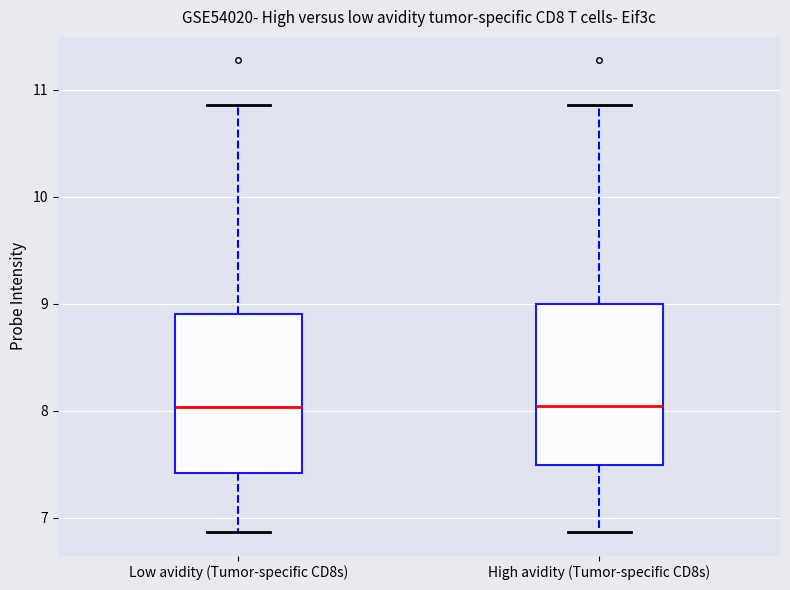

Reading left to right, transcribe this box plot: for each box, give where its median line is, the range the box spans, and where its two whiskers end, as read against the y-axis. The values are not printed on the chart, so give them approximately, as read against the axis.

Low avidity (Tumor-specific CD8s): median 8.0, box 7.4 to 8.9, whiskers 6.9 to 10.9
High avidity (Tumor-specific CD8s): median 8.0, box 7.5 to 9.0, whiskers 6.9 to 10.9